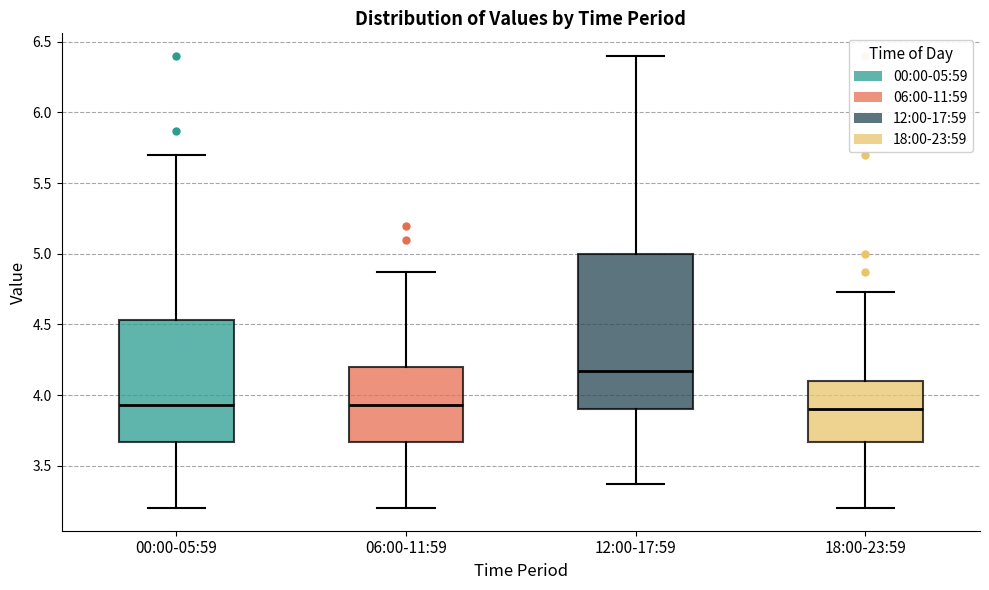

Reading left to right, read every box against the y-axis: the position of its median line, the range the box covers, and the ends of its whiskers. The values are not printed on the chart, so give them approximately, as read against the axis.

00:00-05:59: median 3.95, box 3.65 to 4.55, whiskers 3.20 to 5.70
06:00-11:59: median 3.95, box 3.65 to 4.20, whiskers 3.20 to 4.85
12:00-17:59: median 4.15, box 3.90 to 5.00, whiskers 3.35 to 6.40
18:00-23:59: median 3.90, box 3.65 to 4.10, whiskers 3.20 to 4.75